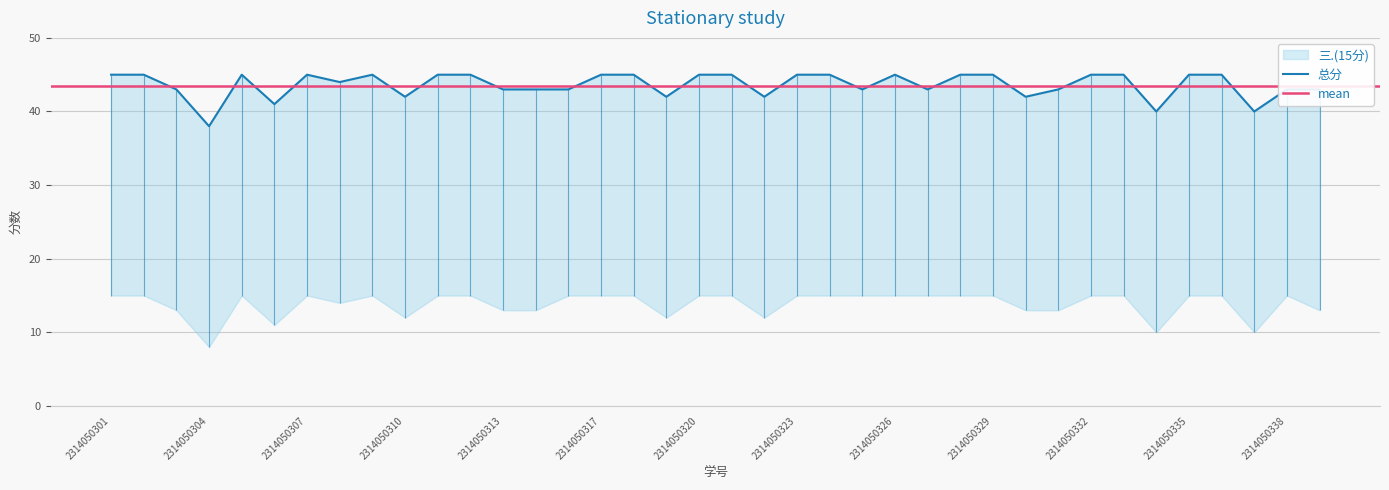

Approximately how many times larger is the value at 2314050312 compared to 2314050325?

1.0